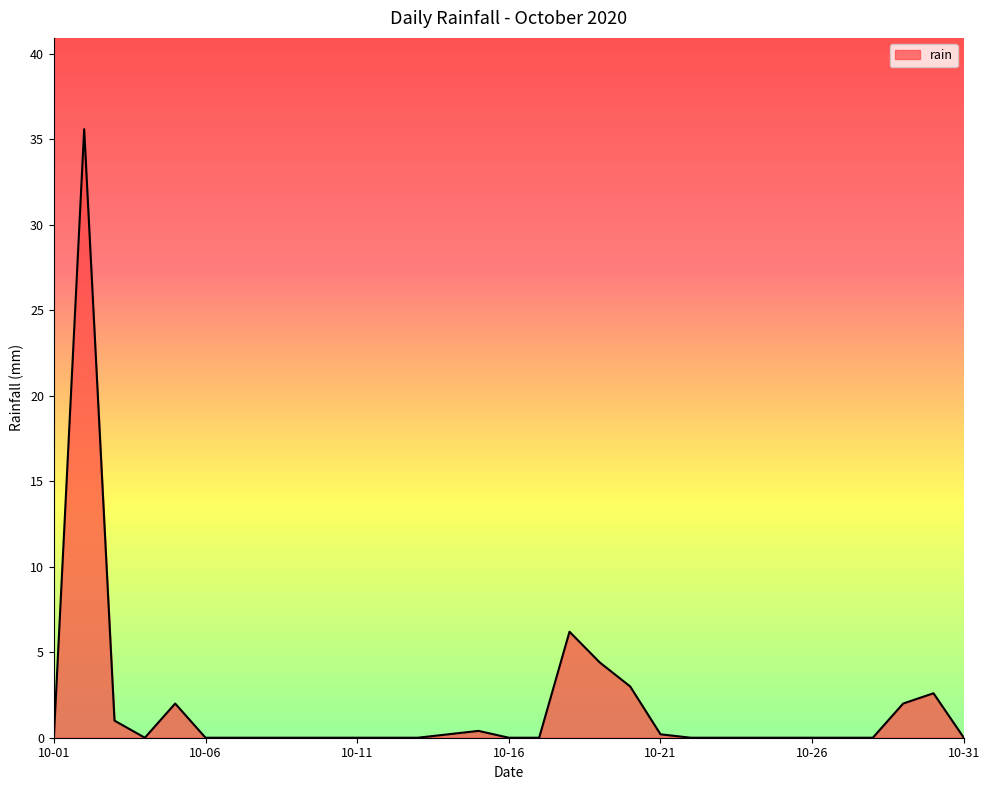

What is the greatest value displayed?

35.6